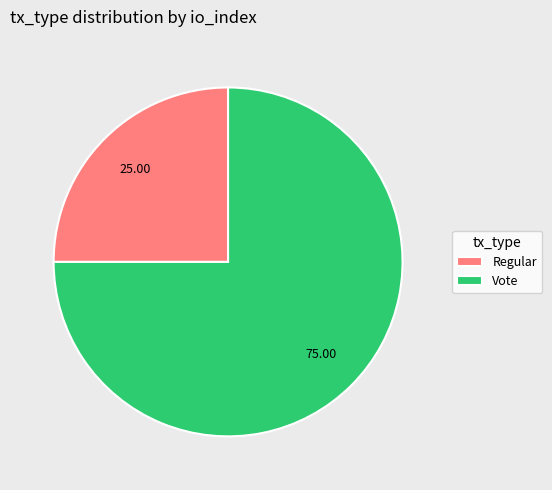

Does Regular represent more than half of the total?

No